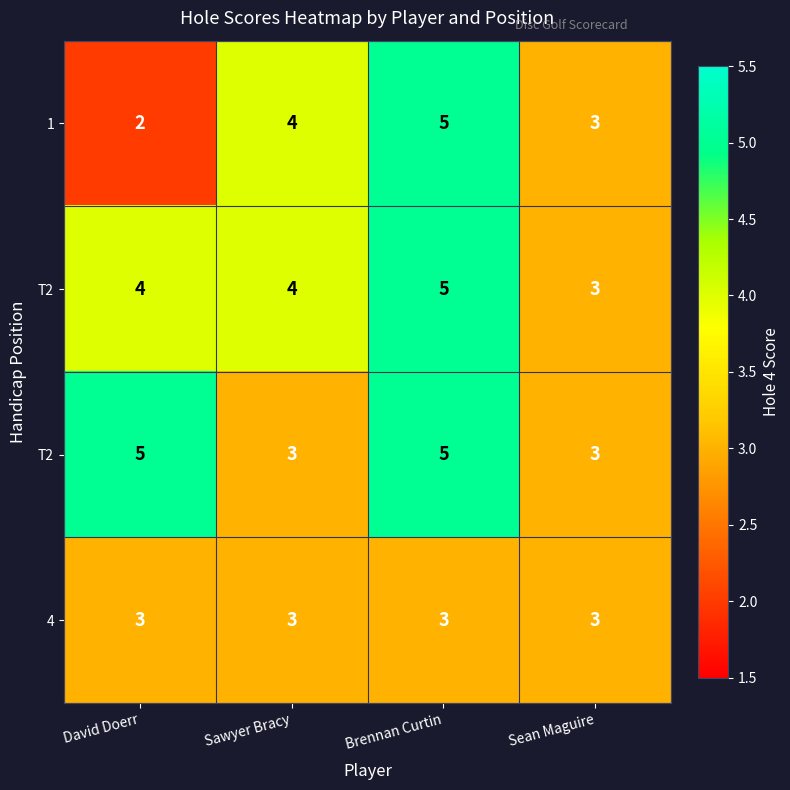

How many distinct data groups are displayed?

4